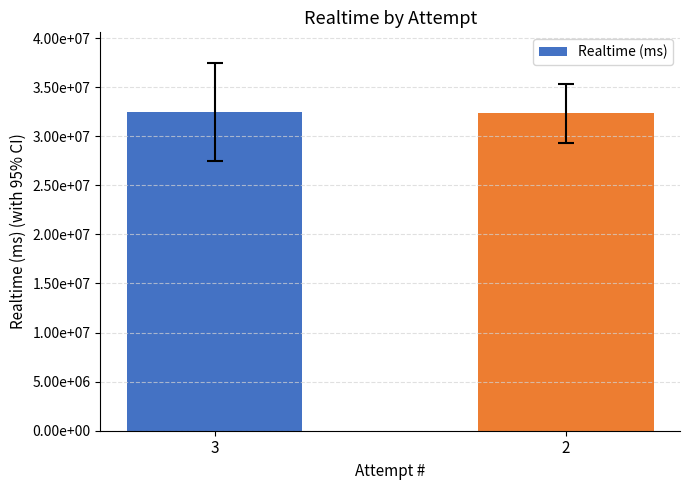

Does the chart contain any negative values?

No